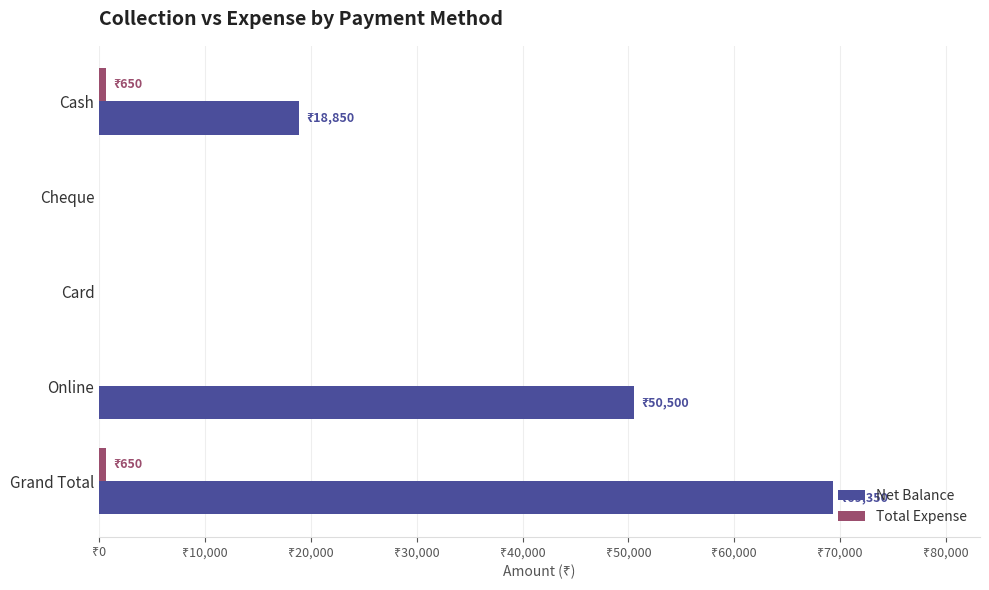

How many bars are there in each group?

2